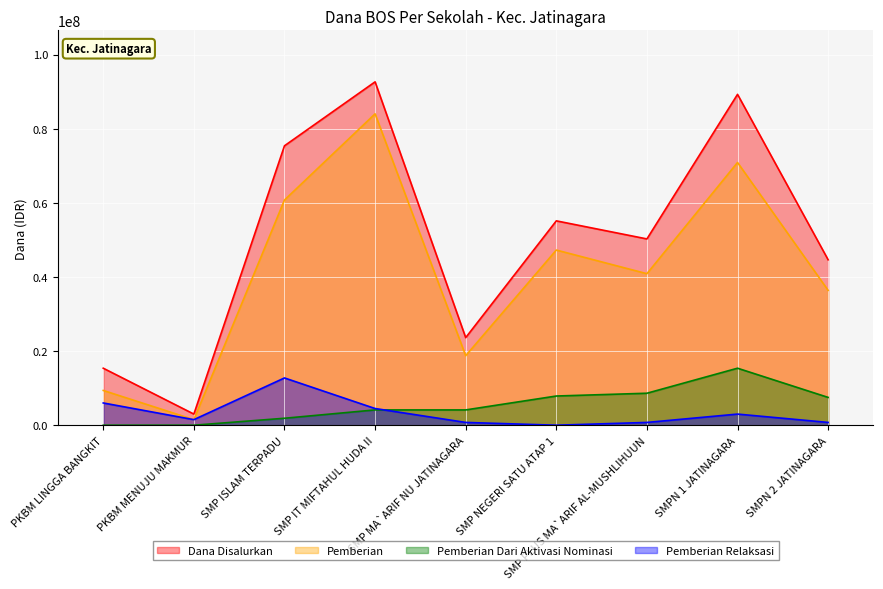

Rank the series at SMP MA`ARIF NU JATINAGARA from lowest to highest value.

Pemberian Relaksasi, Pemberian Dari Aktivasi Nominasi, Pemberian, Dana Disalurkan